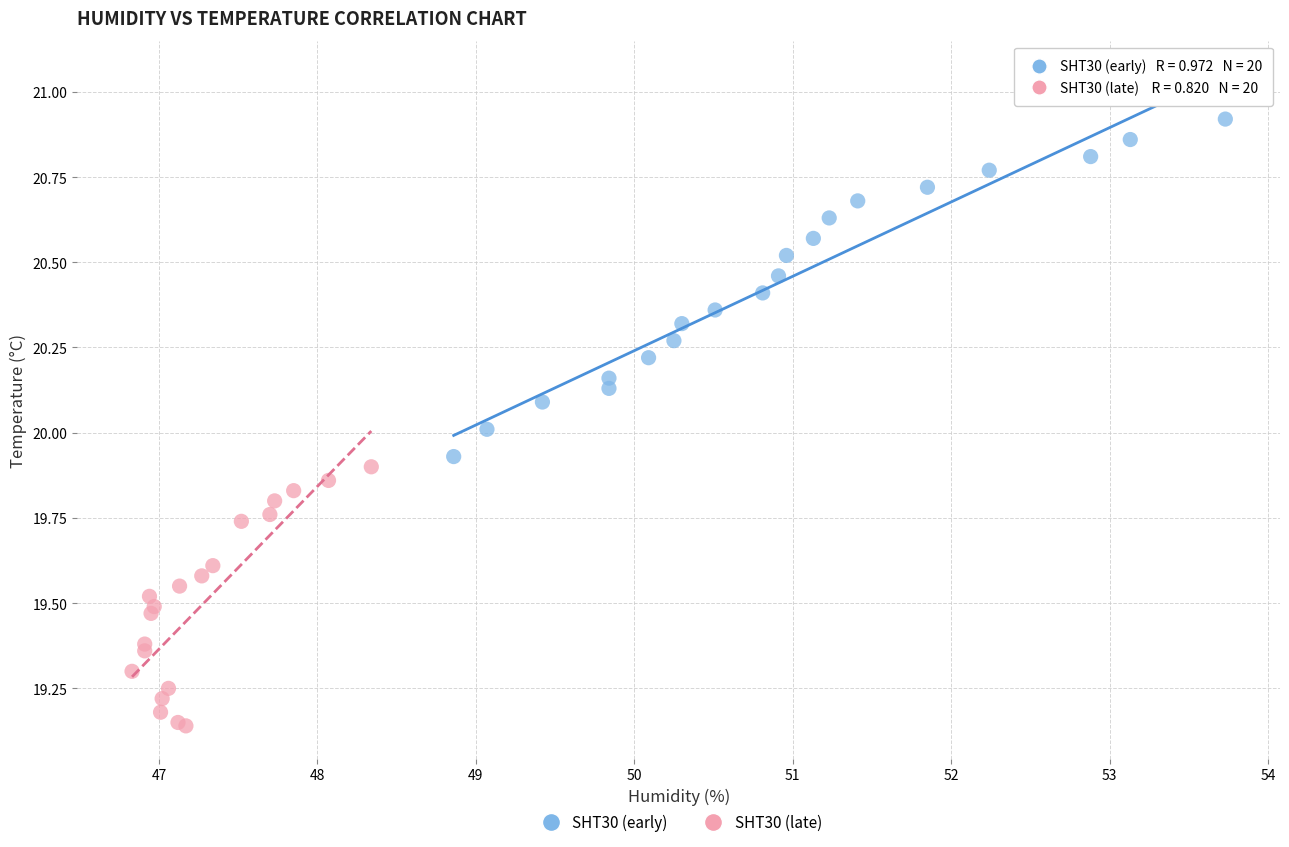

Which series has the widest spread of Y values?

SHT30 (early)